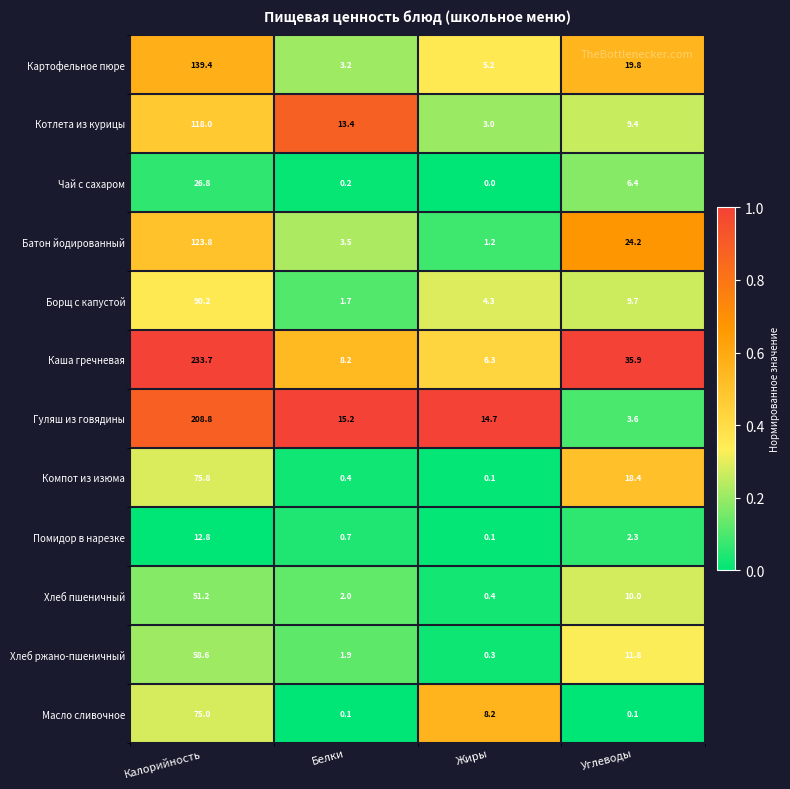

At which label is Компот из изюма closest to 37?

Углеводы